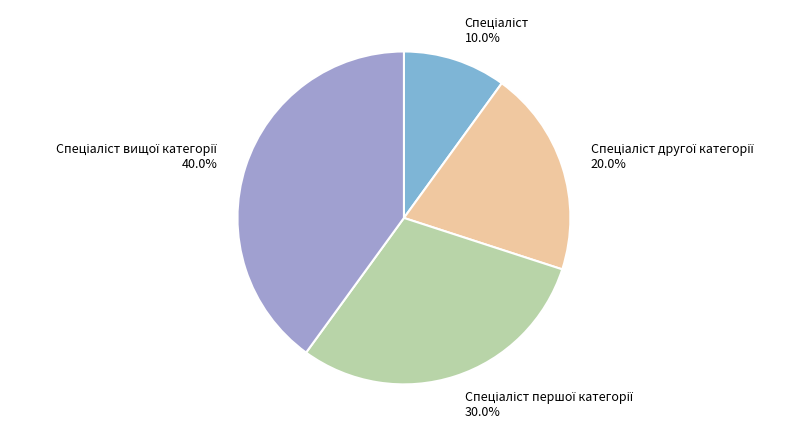

Is there any slice that represents more than half of the pie?

No